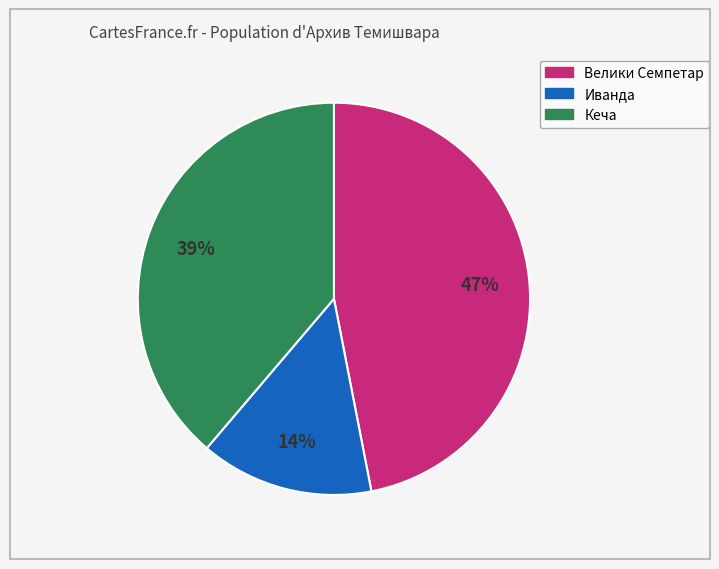

To the nearest percent, what is the difference between the Кеча and Велики Семпетар slice percentages?

8%